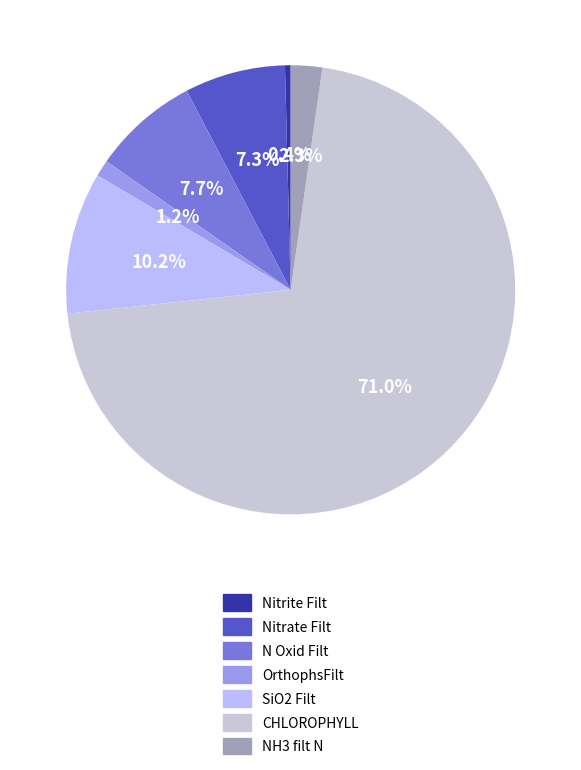

To the nearest percent, what is the difference between the largest and smallest slice percentages?

71%